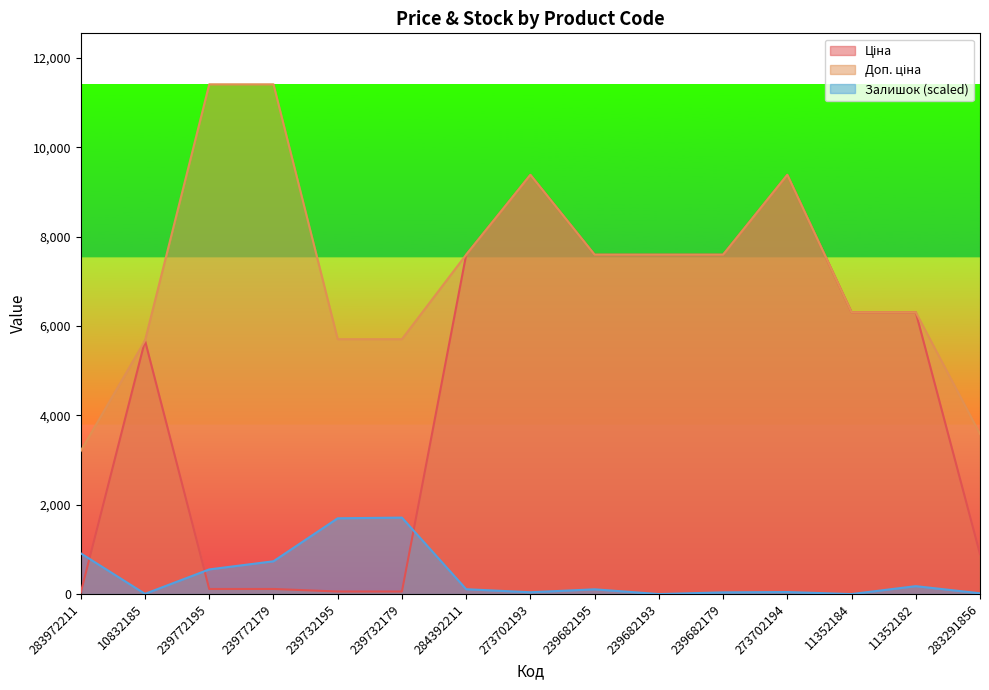

Rank the categories by Залишок value from lowest to highest.

239682193, 11352184, 10832185, 283291856, 239682179, 273702193, 273702194, 239682195, 284392211, 11352182, 239772195, 239772179, 283972211, 239732195, 239732179